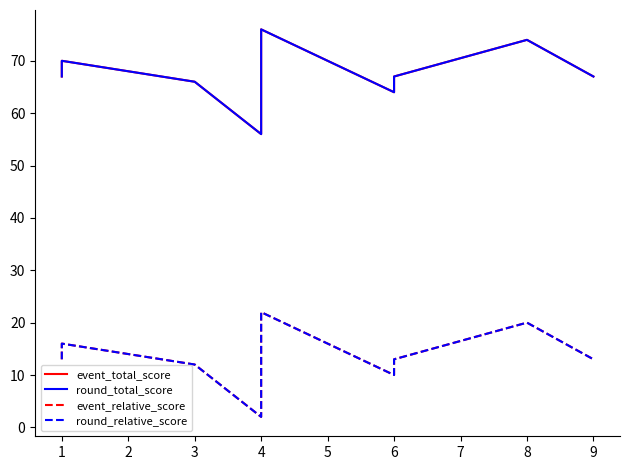

True or false: event_relative_score and round_total_score cross at least once.

False